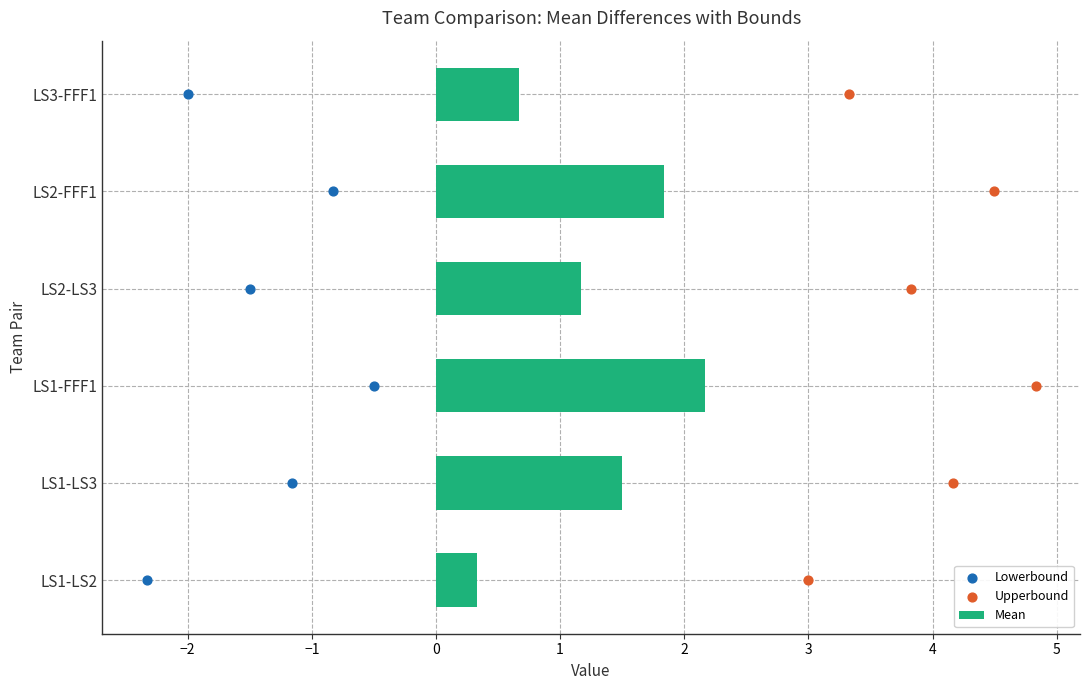

At how many categories does at least one series exceed 0?

6